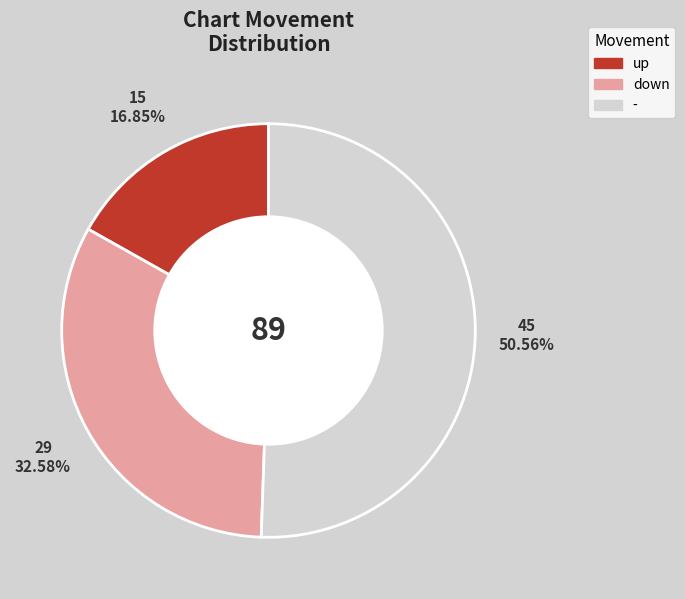

To the nearest percent, what portion does down represent?

33%